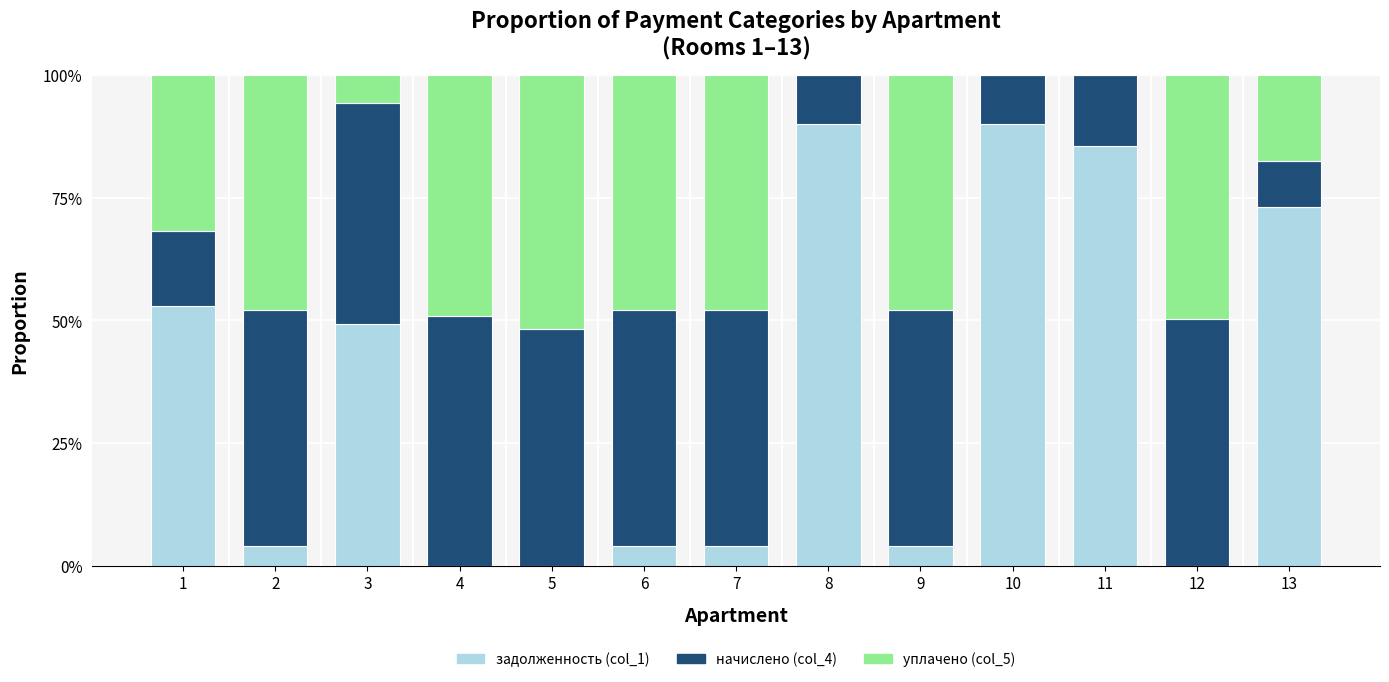

Are the bars grouped side by side (vs. stacked)?

No